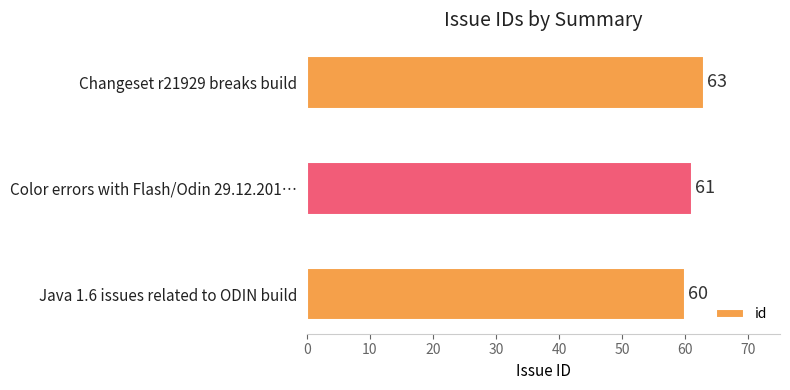

List the labels in order of value, smallest first.

Java 1.6 issues related to ODIN build, Color errors with Flash/Odin 29.12.201…, Changeset r21929 breaks build